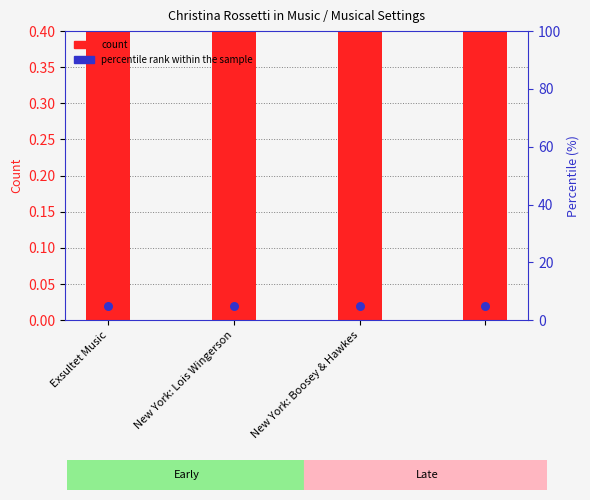

Which series contains the highest Y value?

percentile rank within the sample